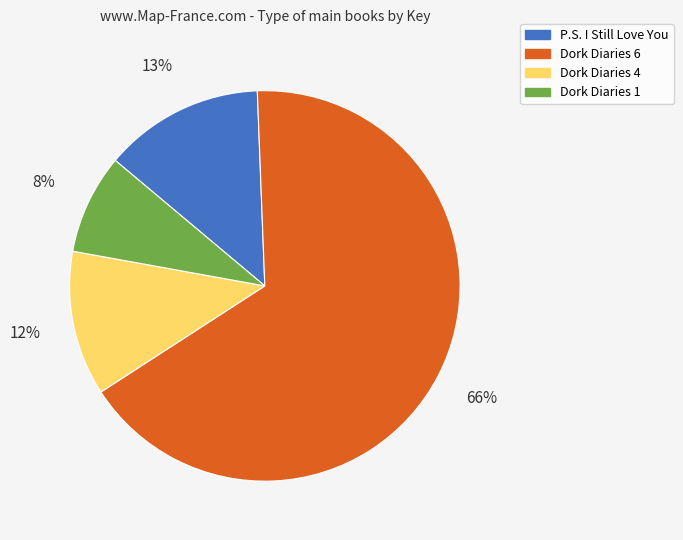

To the nearest percent, what is the average slice percentage?

25%